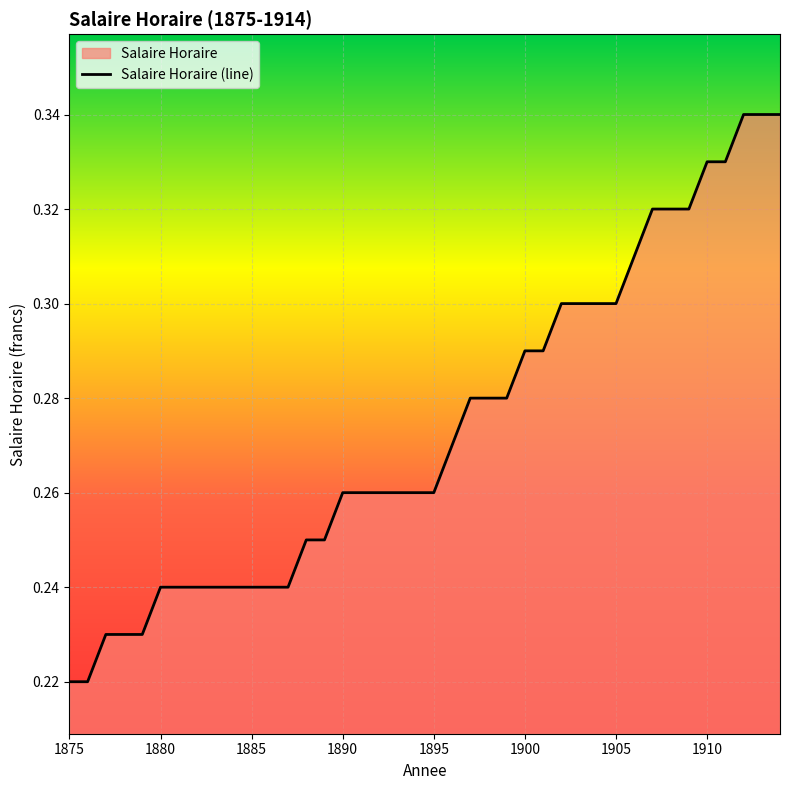

True or false: the data shows 0.1 at 1880.

False